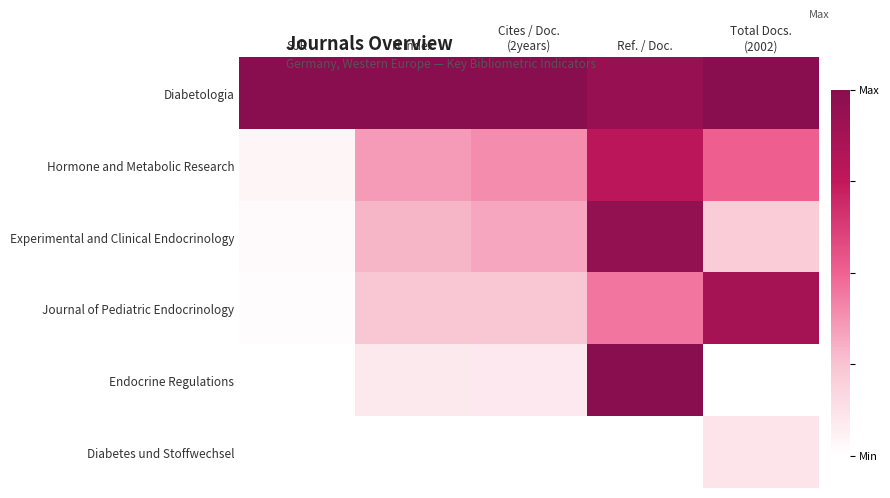

What is the total value across all series at Total Docs.
(2002)?

2.7